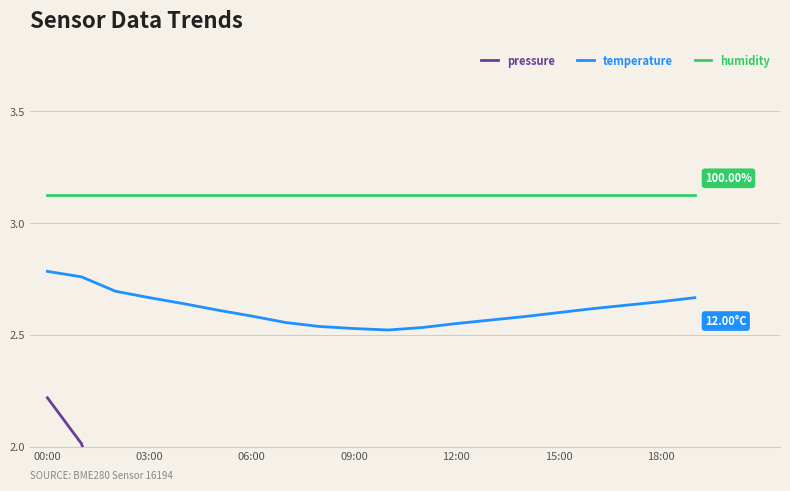

True or false: humidity and temperature cross at least once.

False